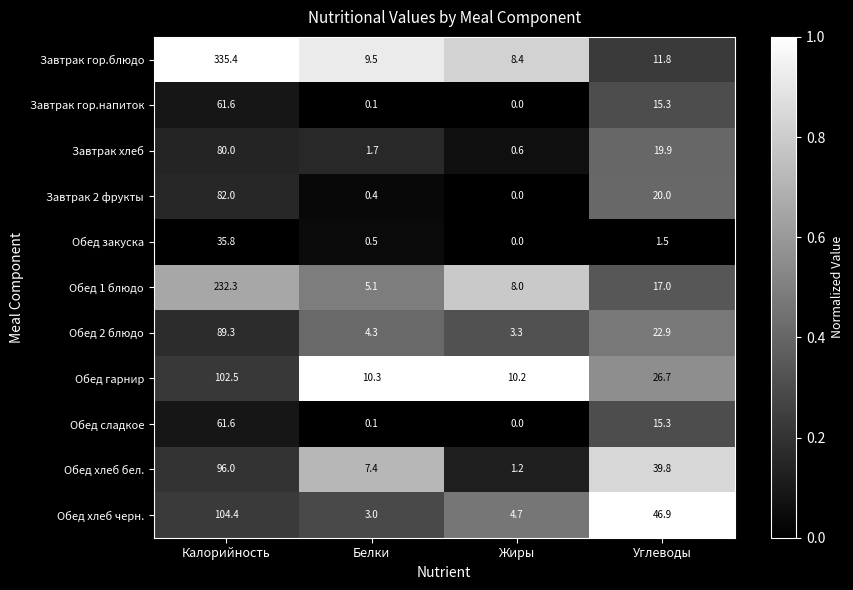

At which label does Завтрак гор.напиток reach its minimum?

Жиры